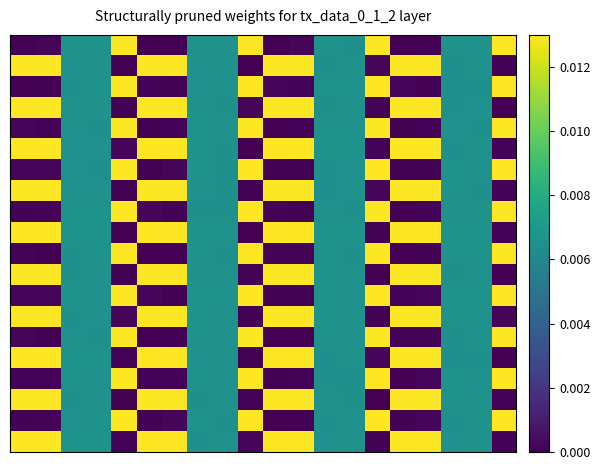

At how many categories does at least one series exceed 0?

20